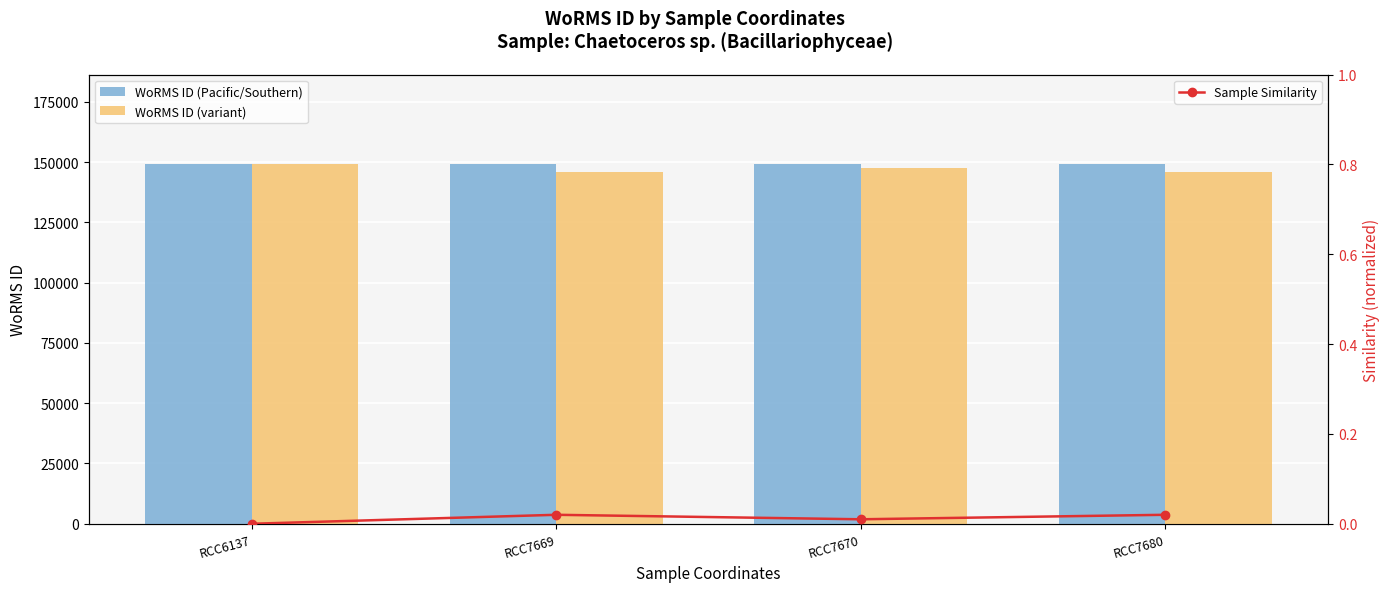

At which label does Sample Similarity reach its peak?

RCC7669